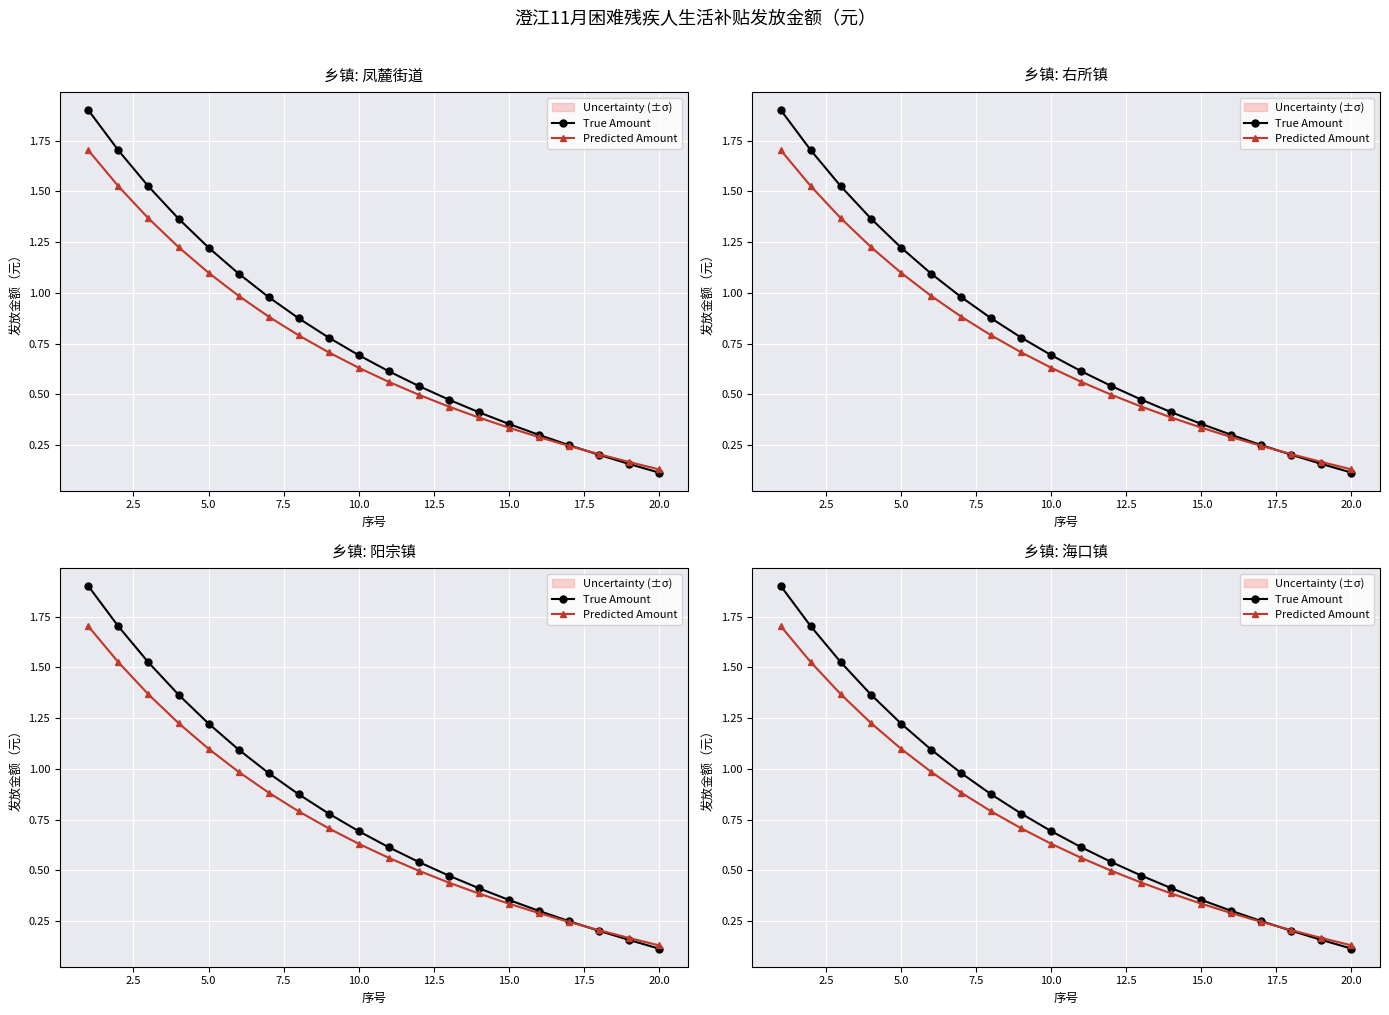

What are all the series names shown in the legend?

True Amount, Predicted Amount